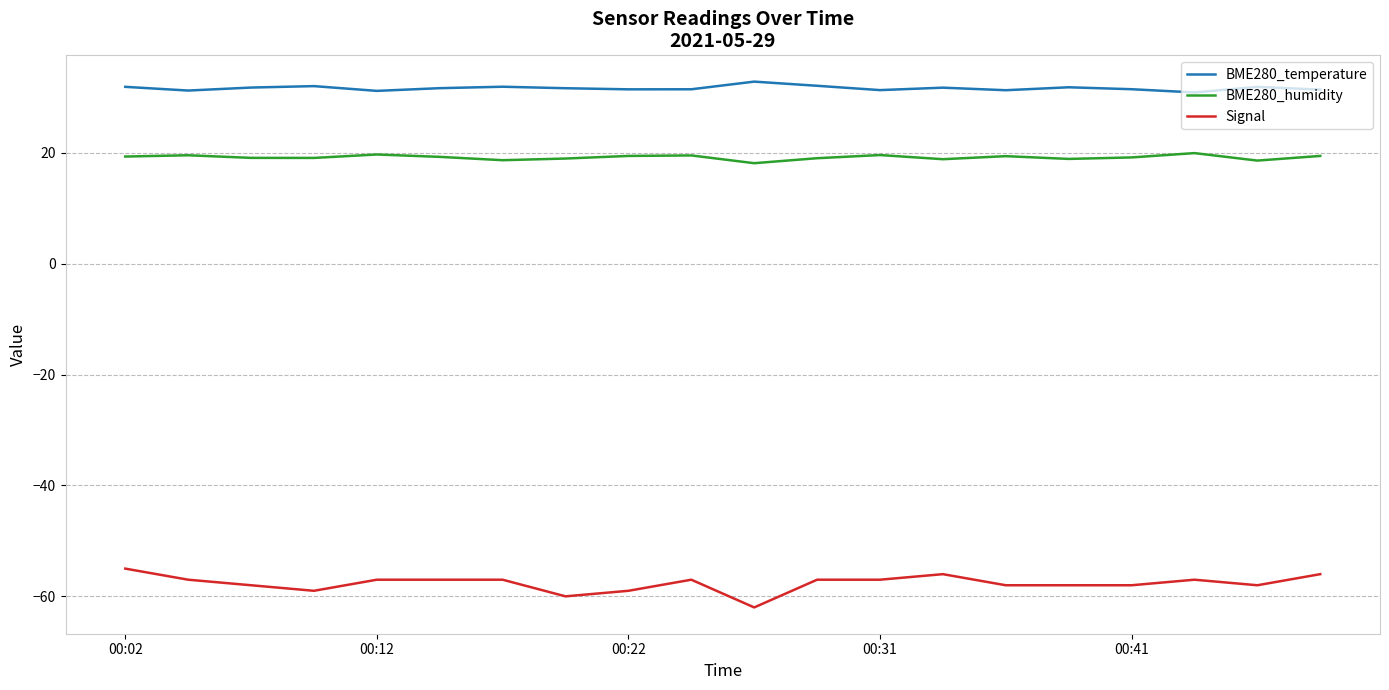

Does the chart display data point markers on the line(s)?

No